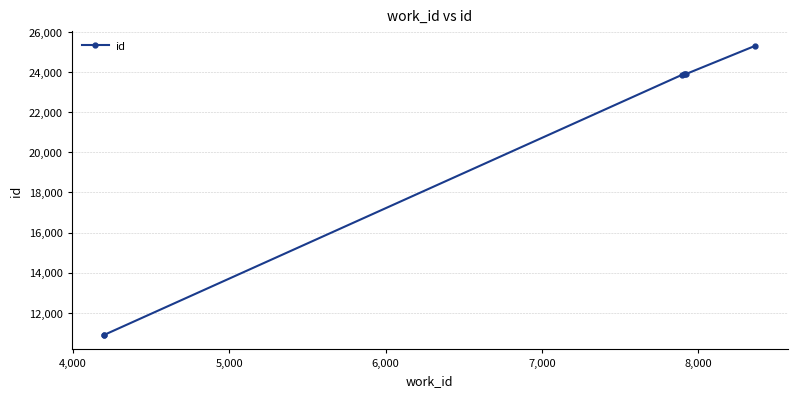

How many lines are shown in the chart?

1